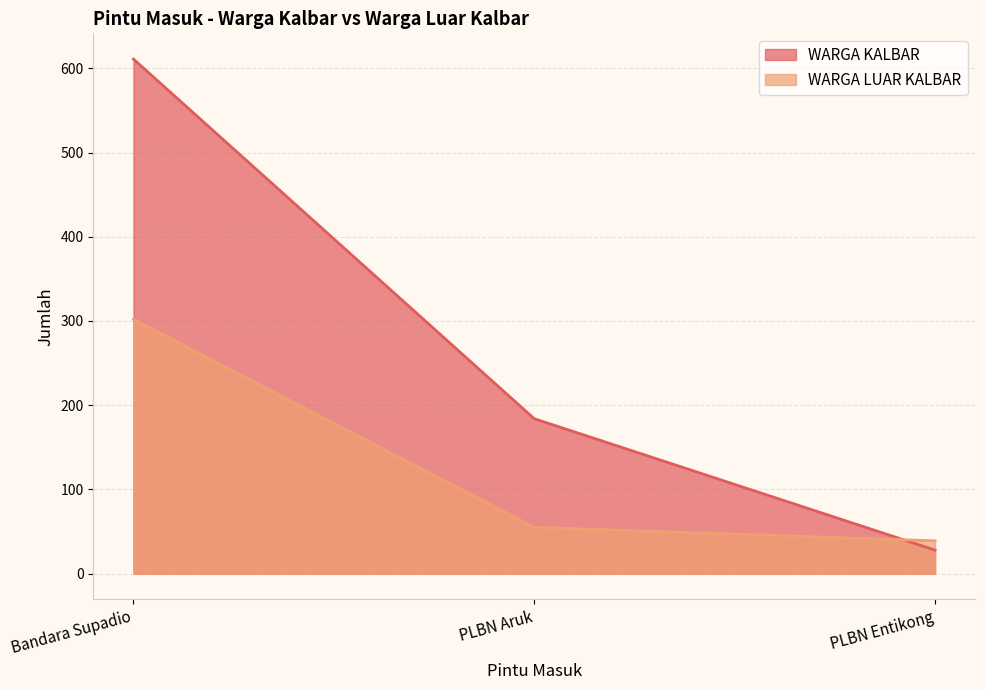

Reading left to right, list all the values displayed in this chart.

WARGA KALBAR: Bandara Supadio=611	PLBN Aruk=184	PLBN Entikong=28
WARGA LUAR KALBAR: Bandara Supadio=302	PLBN Aruk=55	PLBN Entikong=39